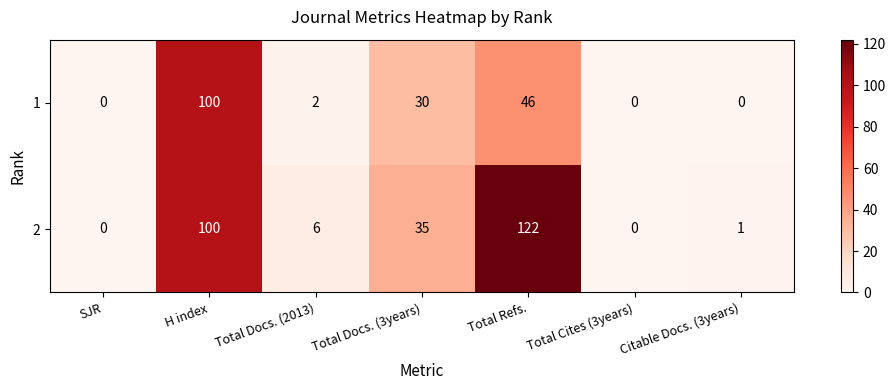

Rank the series by their maximum value, from lowest to highest.

1, 2